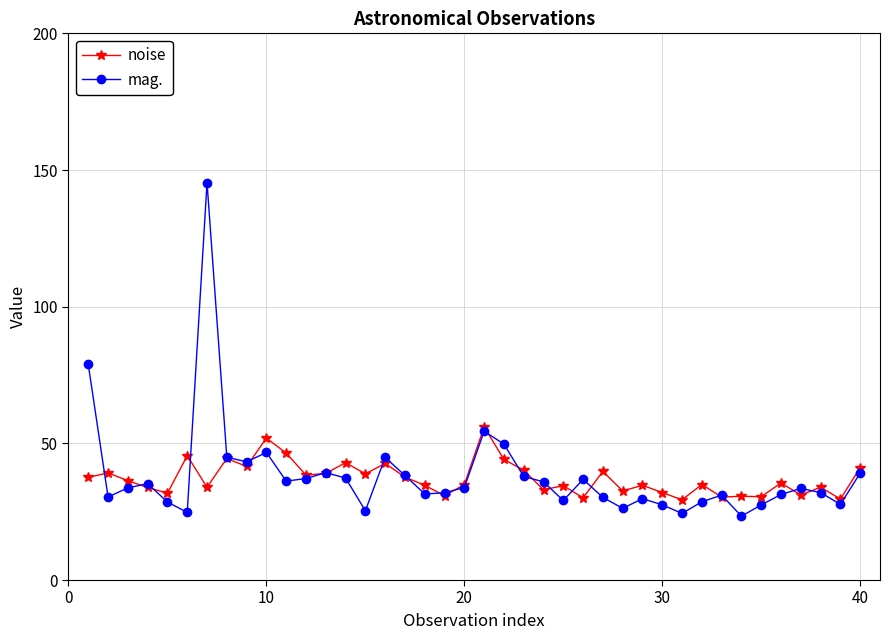

Which series has the widest spread of values?

mag.